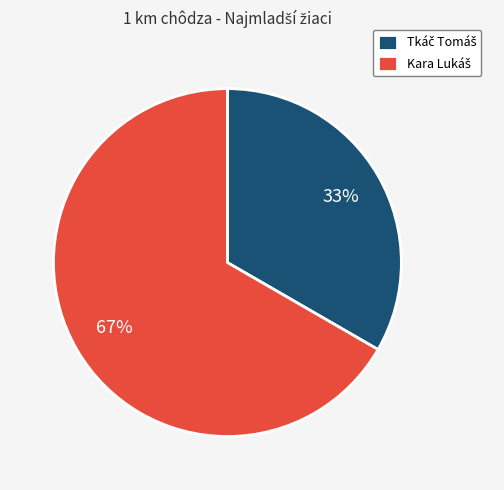

To the nearest percent, what is the average slice percentage?

50%